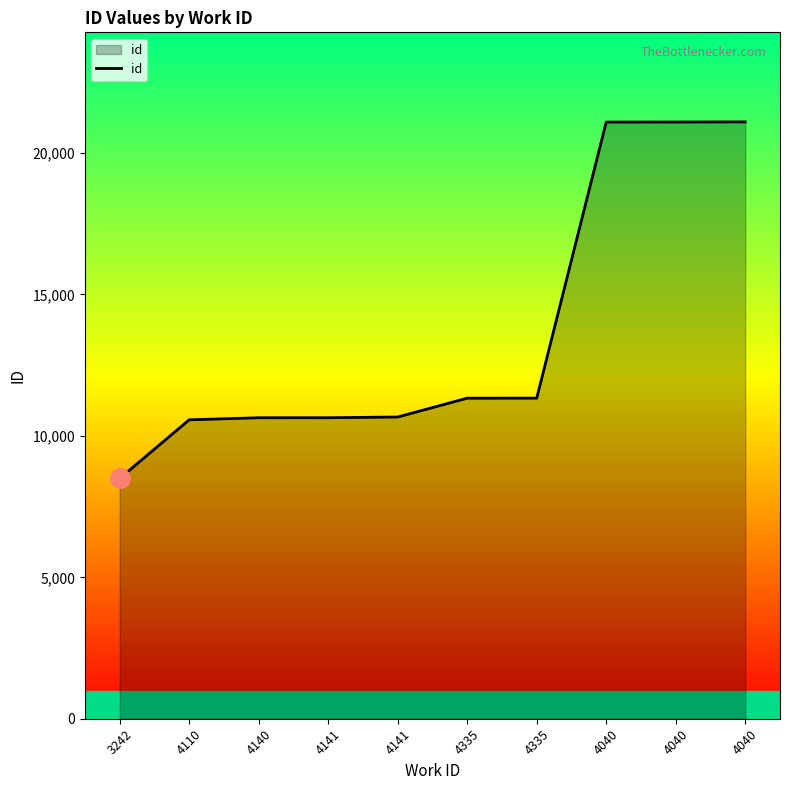

How many lines are shown in the chart?

1